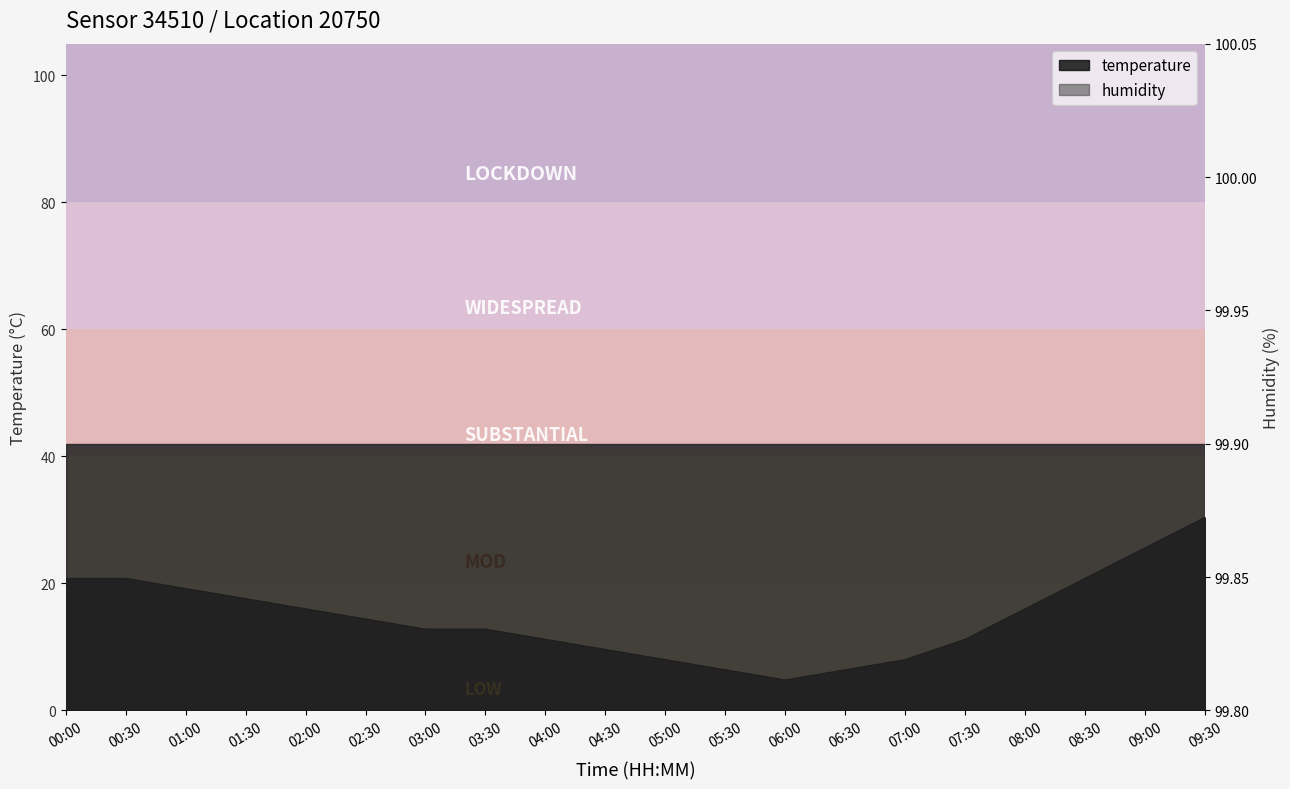

What is the label of the 3rd point from the left?

01:00